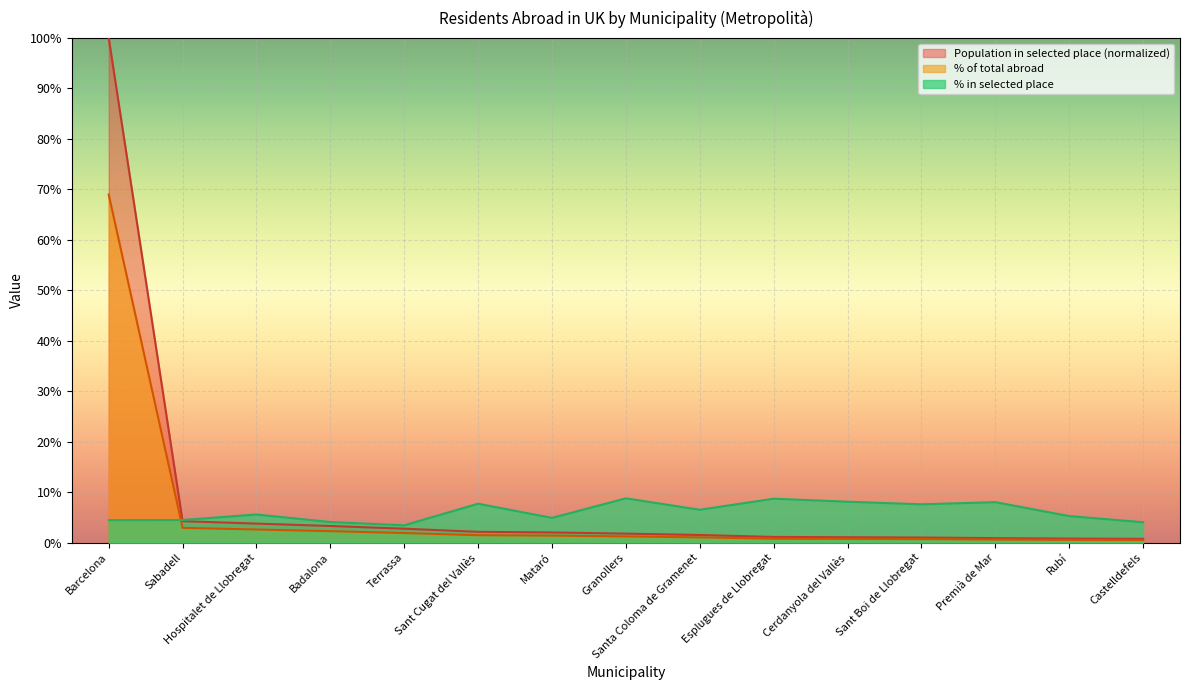

What is the label of the 2nd point from the left?

Sabadell